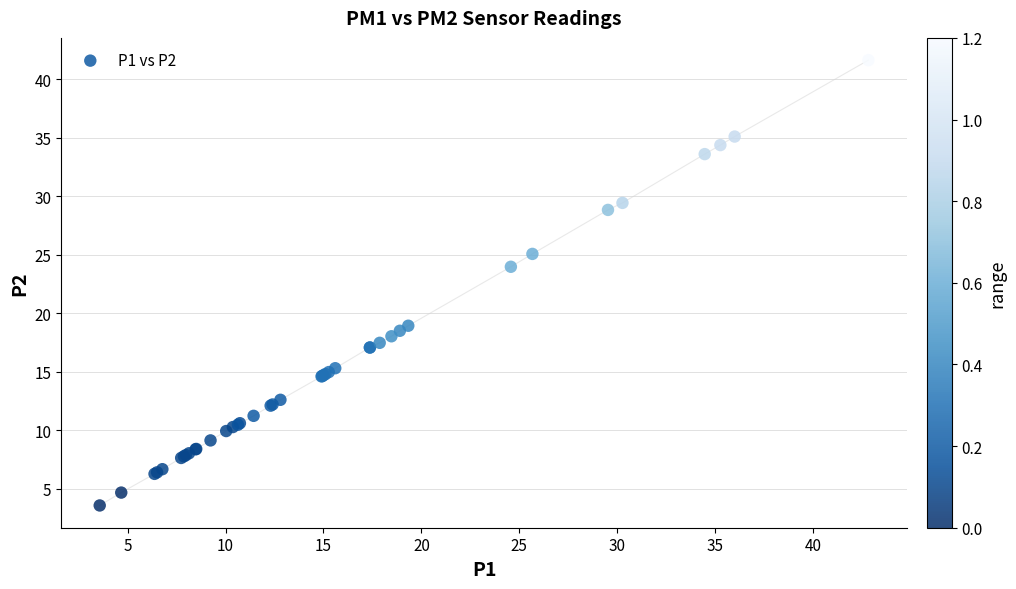

What Y value in the scatter plot is closest to 22?

24.0